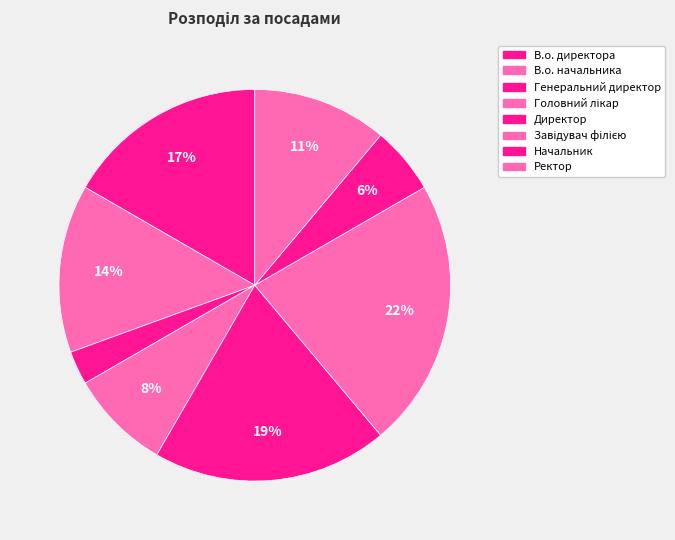

Is there any slice that represents more than half of the pie?

No